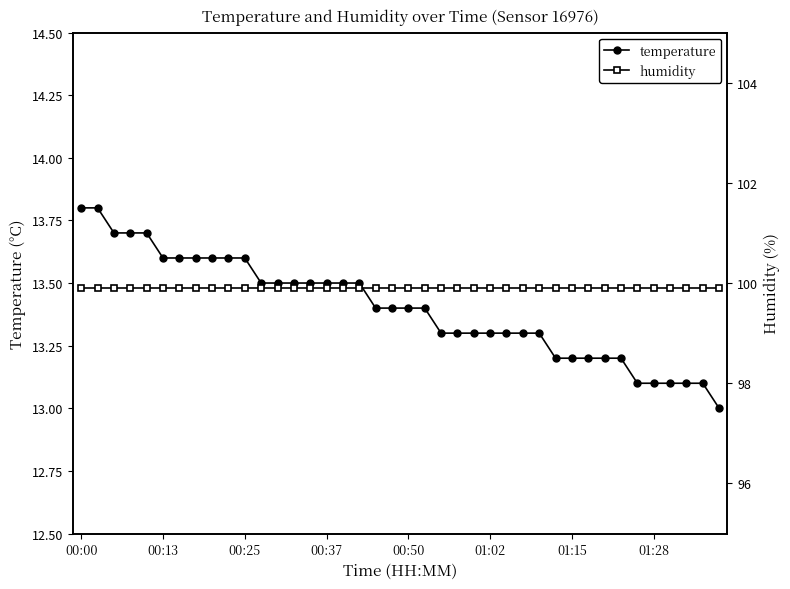

What is the minimum value shown in the chart?

13.0